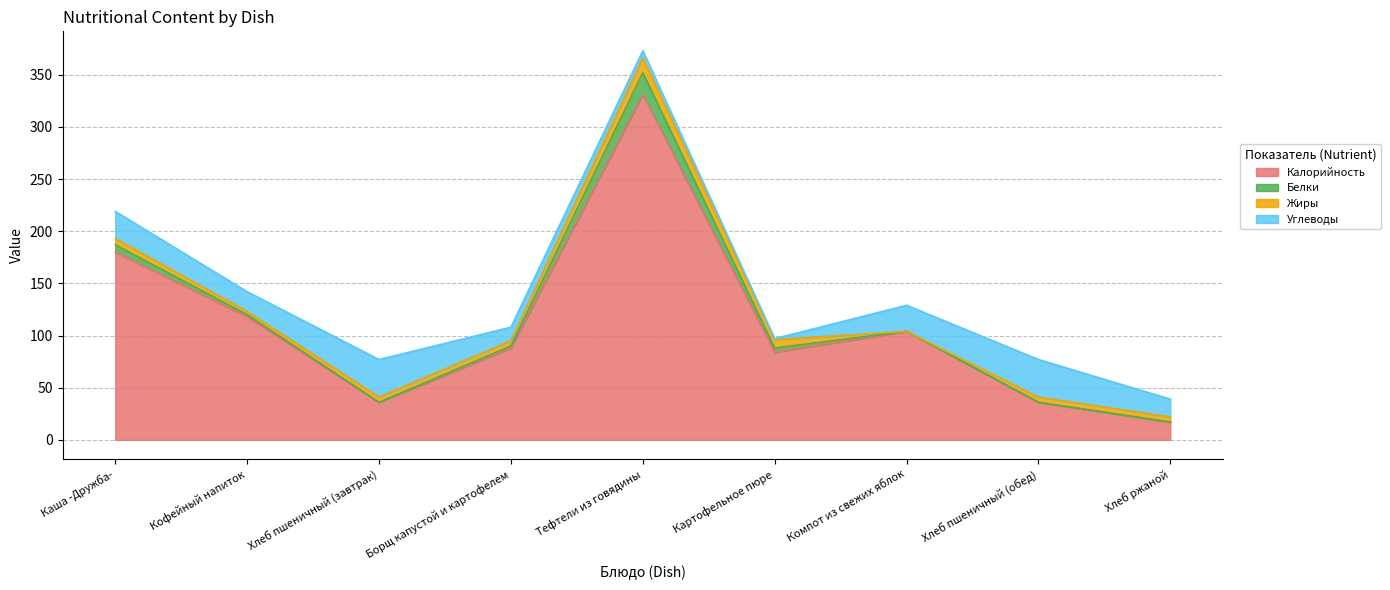

What is the difference between the second highest and minimum values in the Жиры series?

8